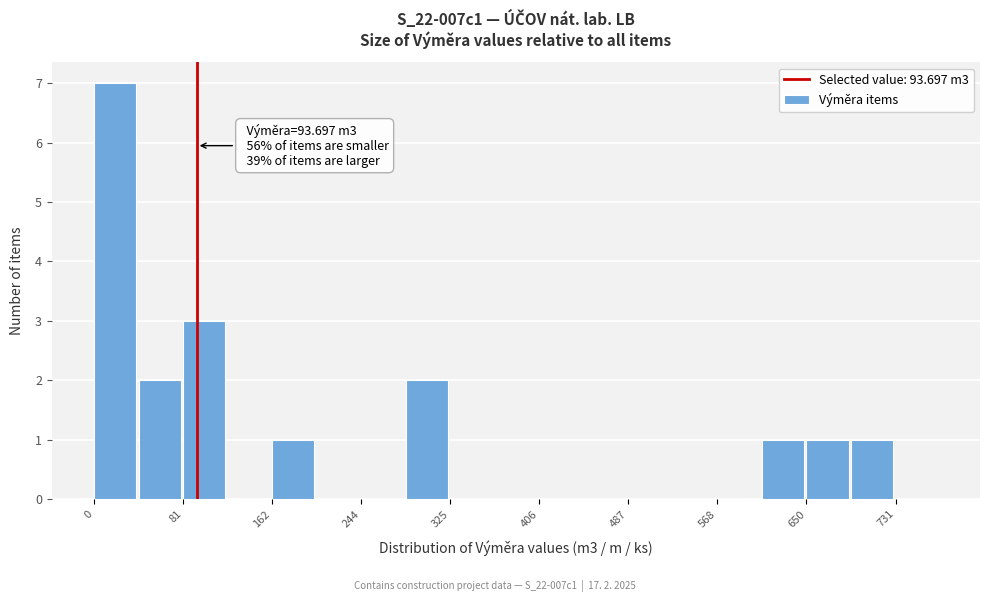

Over which range of the x-axis is the bar tallest?

0 to 40